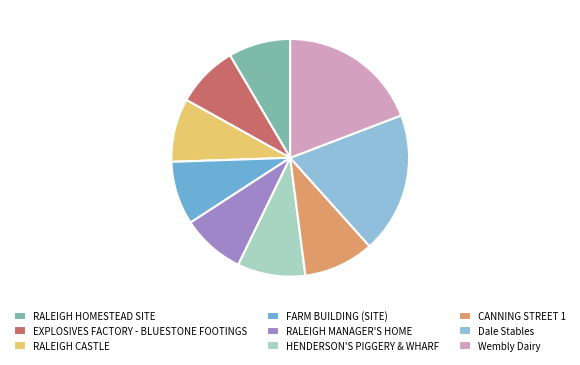

The Wembly Dairy slice represents 19% of the pie. True or false?

True